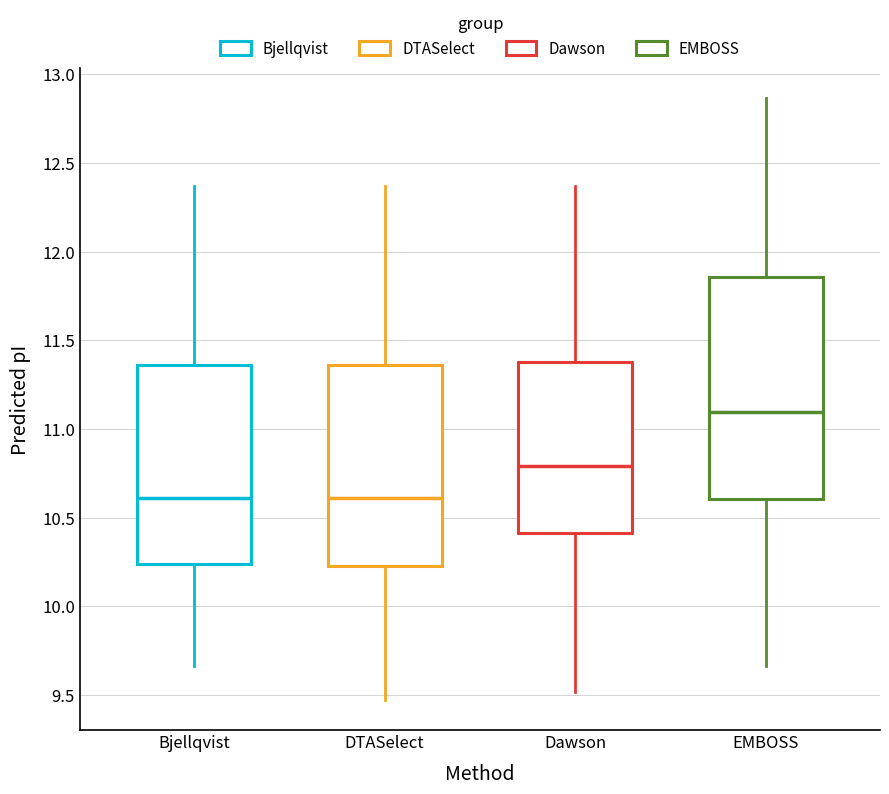

Reading left to right, transcribe this box plot: for each box, give where its median line is, the range the box spans, and where its two whiskers end, as read against the y-axis. The values are not printed on the chart, so give them approximately, as read against the axis.

Bjellqvist: median 10.60, box 10.25 to 11.35, whiskers 9.65 to 12.35
DTASelect: median 10.60, box 10.25 to 11.35, whiskers 9.45 to 12.35
Dawson: median 10.80, box 10.40 to 11.40, whiskers 9.50 to 12.35
EMBOSS: median 11.10, box 10.60 to 11.85, whiskers 9.65 to 12.85